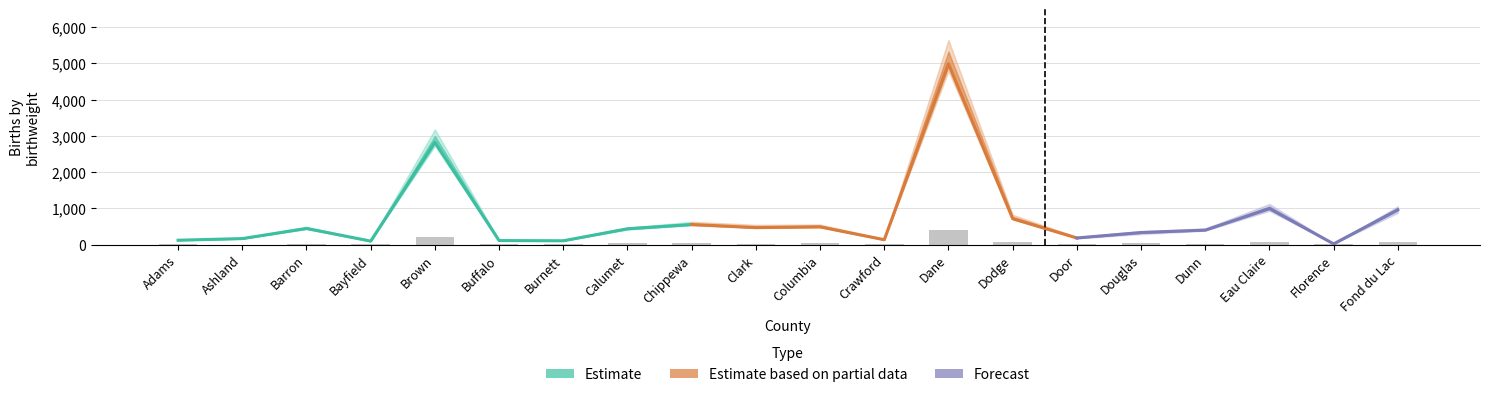

Count the number of values greater than 24.

9